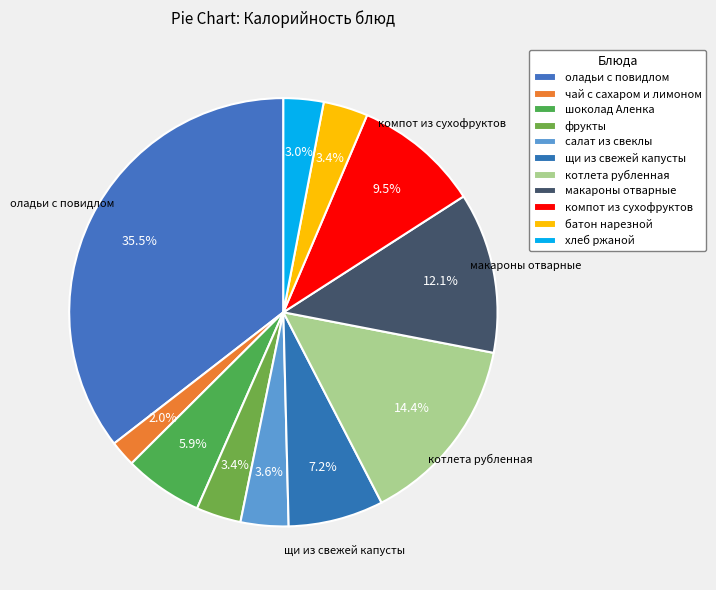

Count the number of slices in the pie.

11